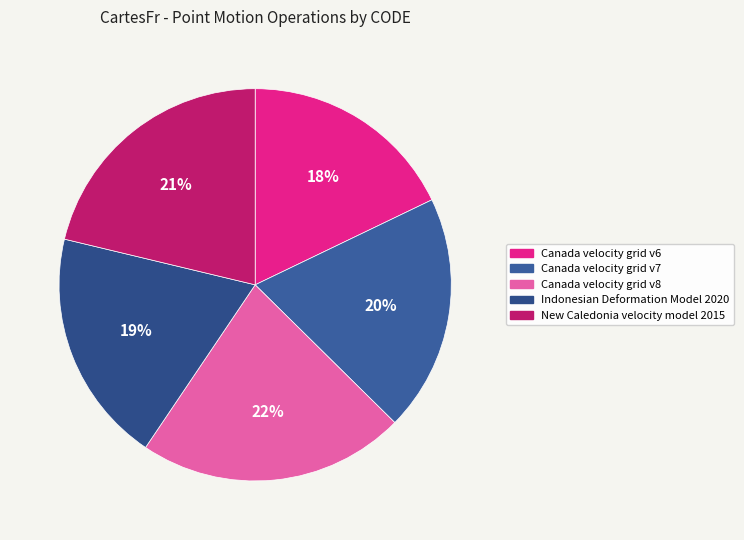

Is there a majority slice in this chart?

No